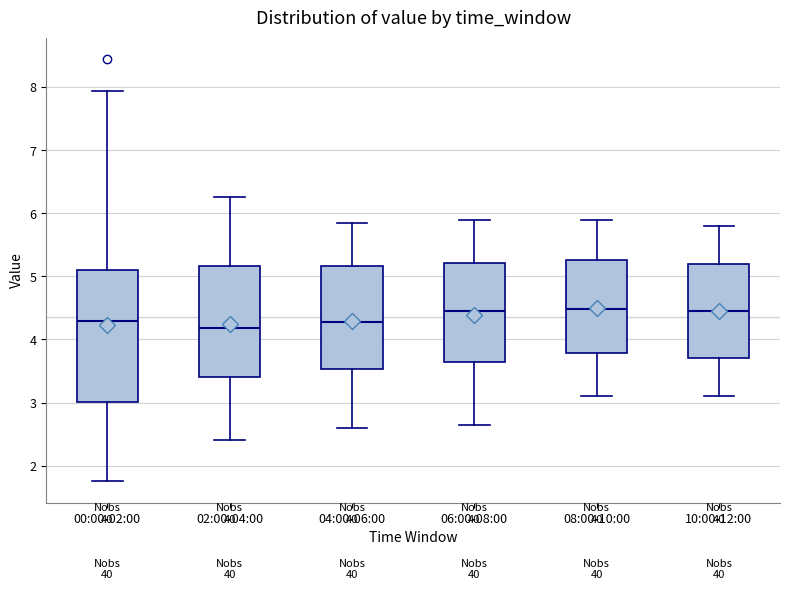

Where does the lower whisker of the box for 00:00-02:00 end on the y-axis? The values are not printed on the chart, so give them approximately, as read against the axis.

1.8